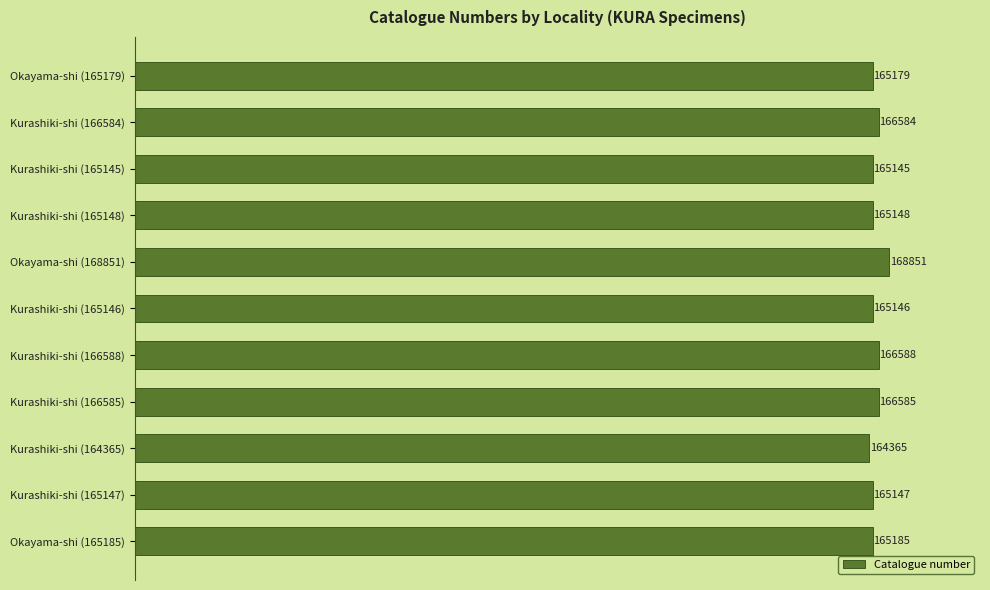

At which category does the chart reach its minimum across all series?

Kurashiki-shi (164365)